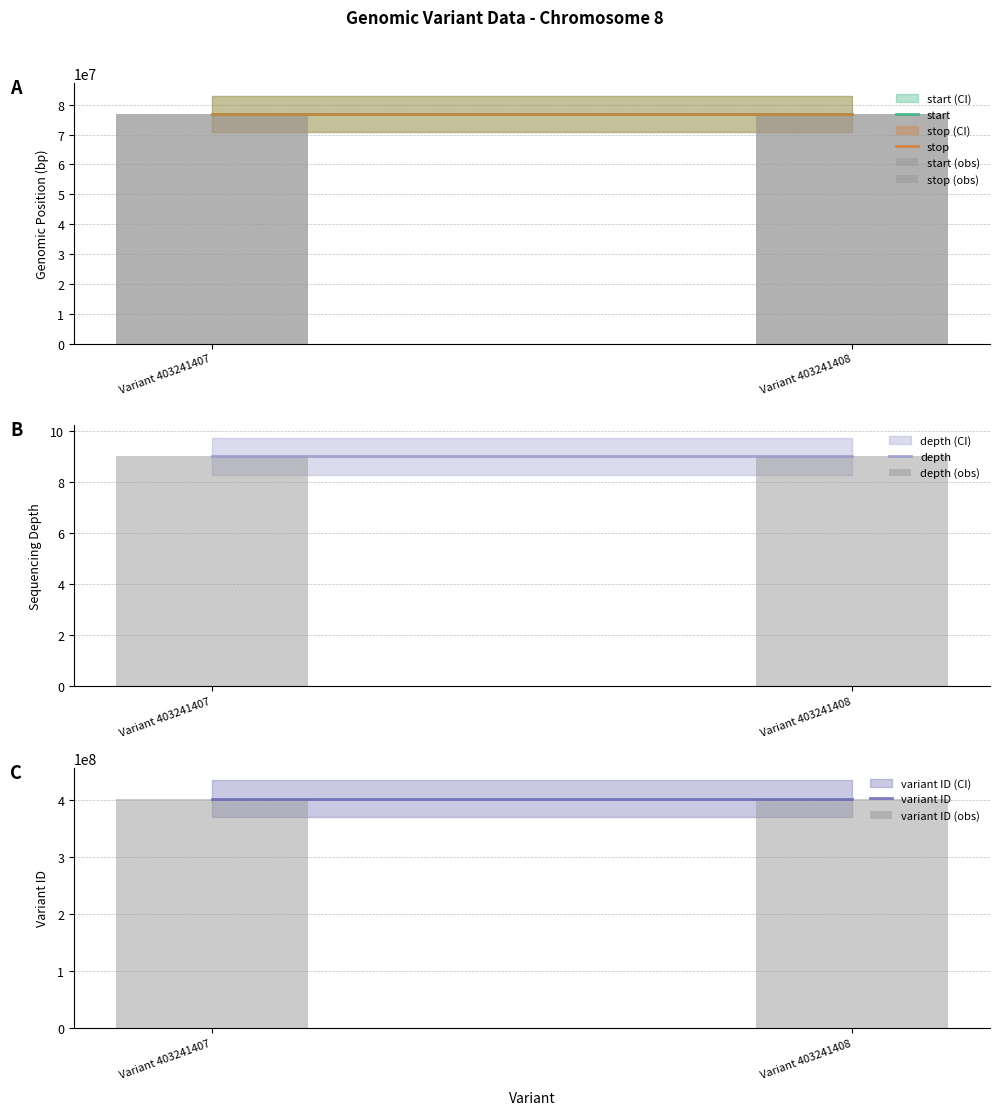

Is the value of stop at Variant 403241407 greater than the value of depth at Variant 403241407?

Yes